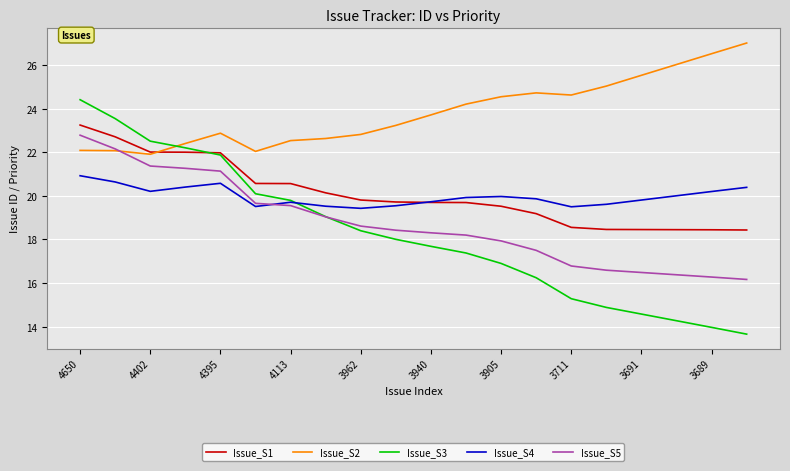

Which series has the largest total across all categories?

Issue_S2